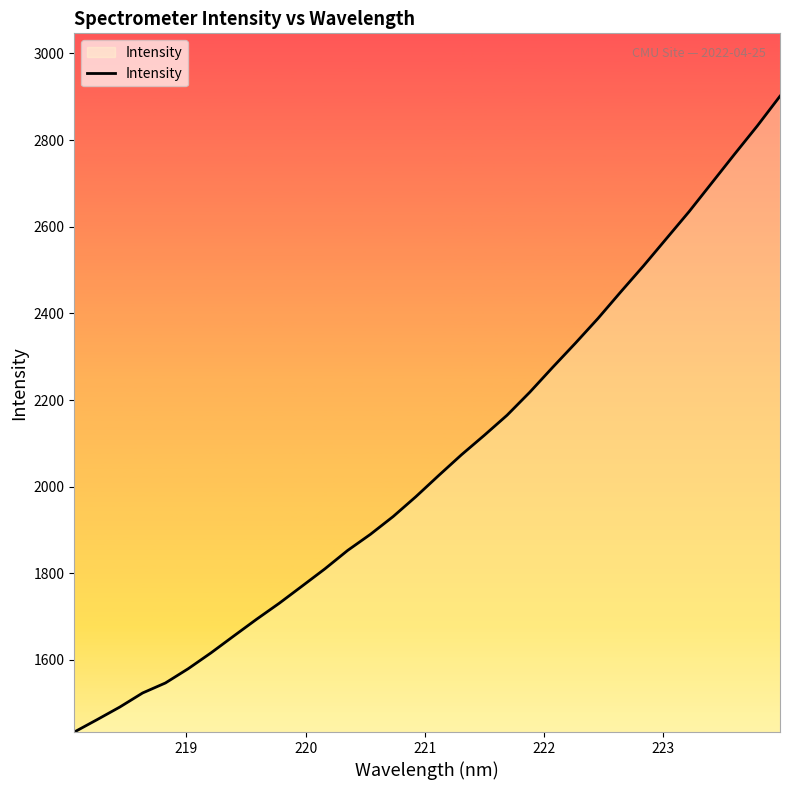

What is the greatest value displayed?

2901.3